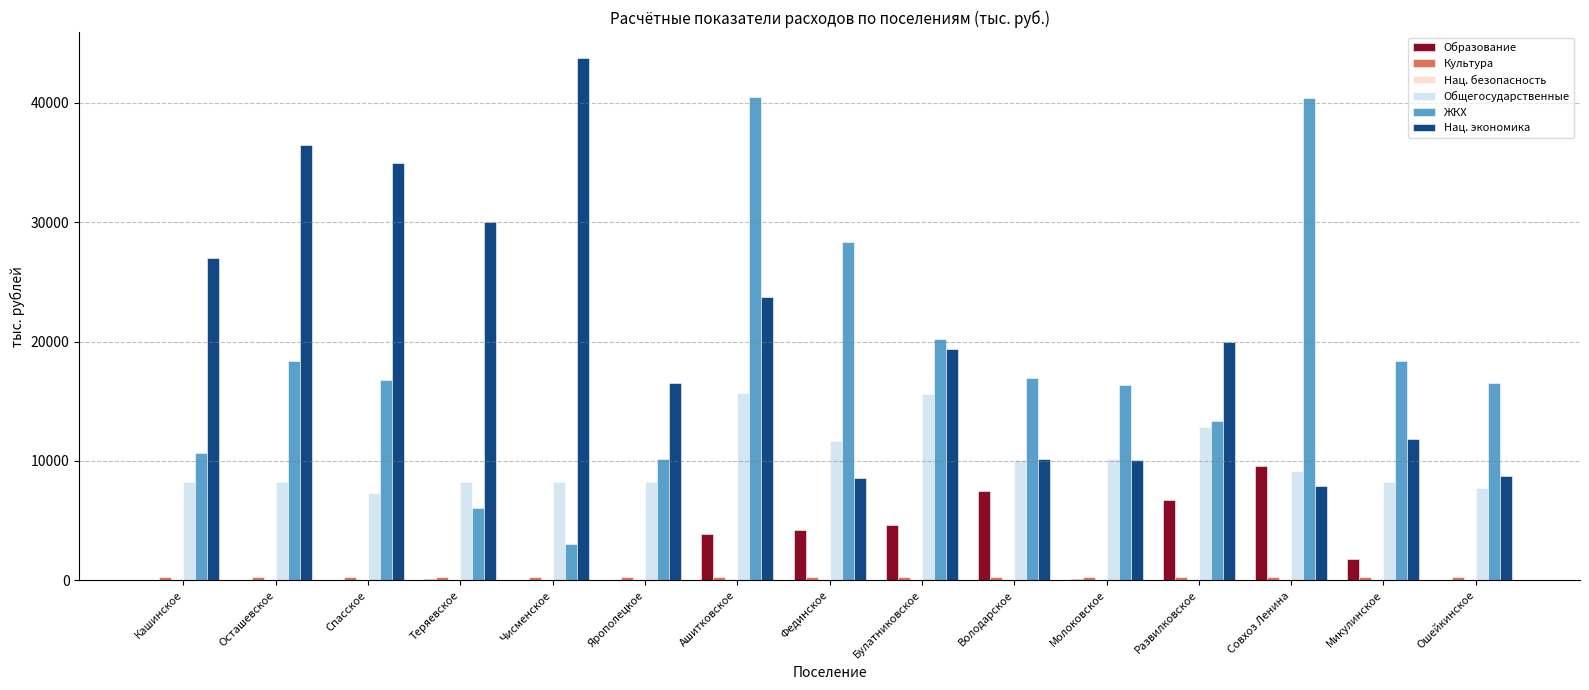

What is the greatest value displayed?

43719